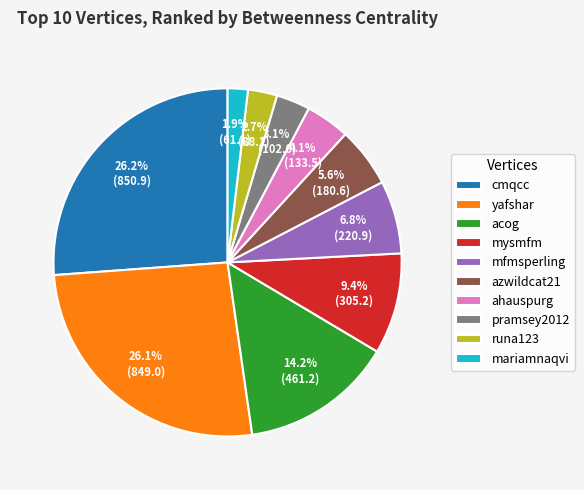

Count the number of slices in the pie.

10